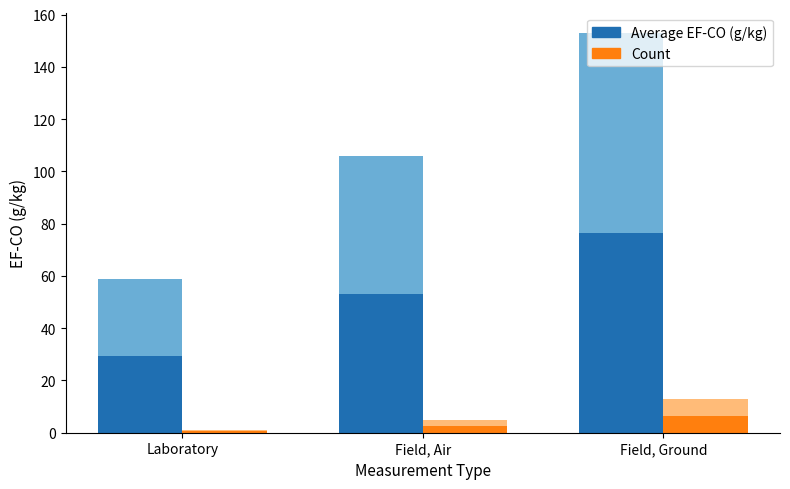

Between Field, Air and Laboratory, which is larger?

Field, Air